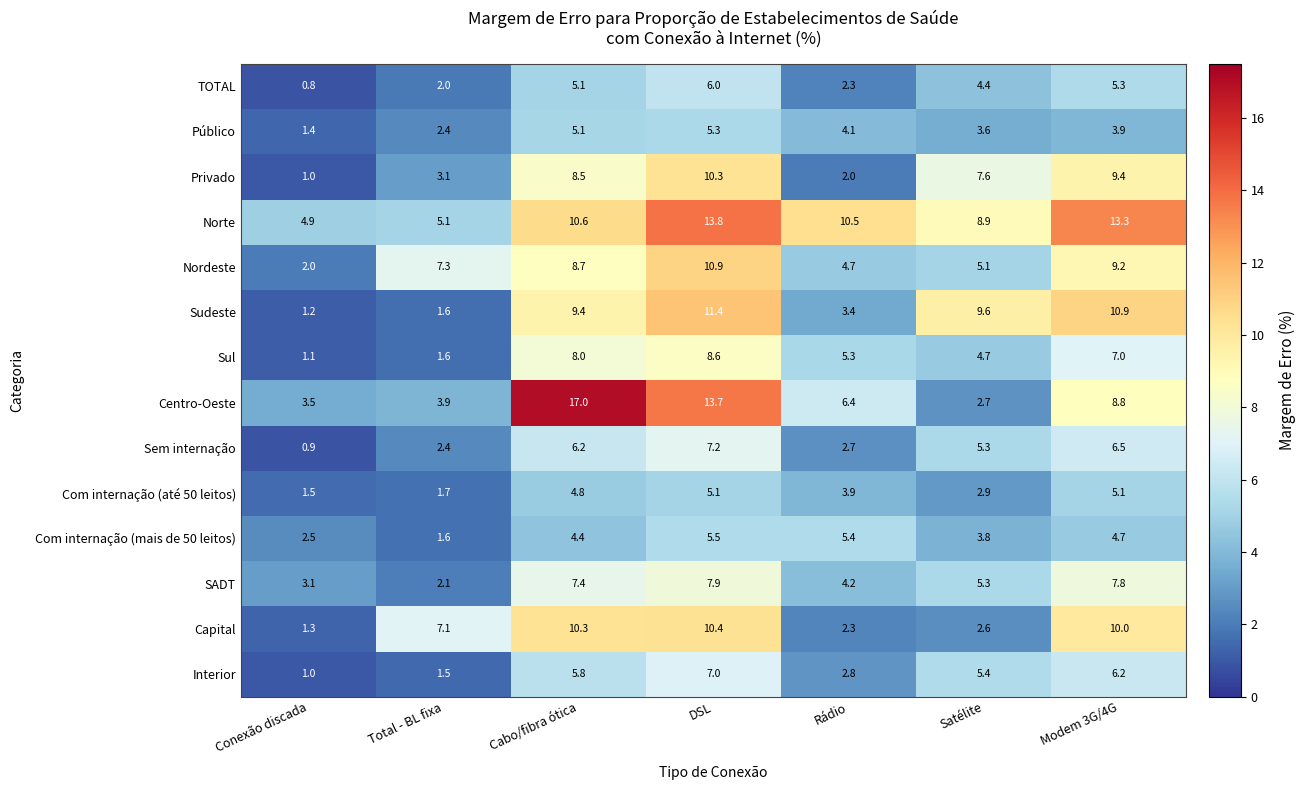

Is it true that Privado equals 7.6 at Satélite?

True